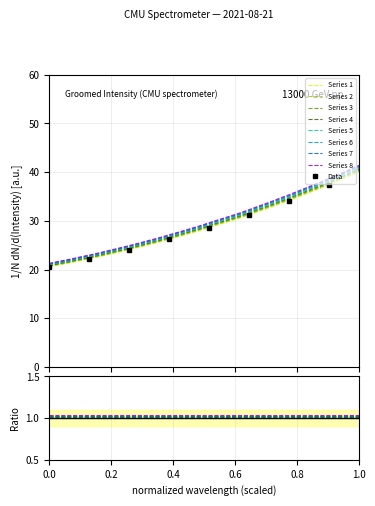

True or false: the data shows 59.3 at 223.7895.

False